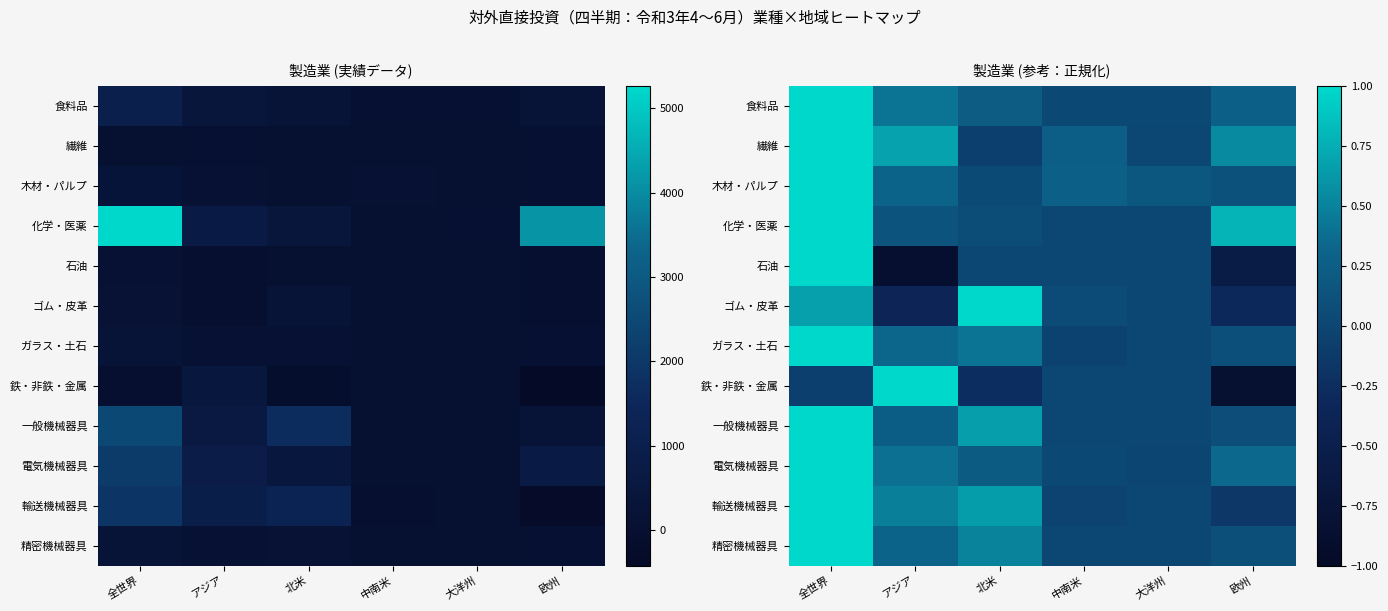

What is the maximum value shown in the chart?

1.0